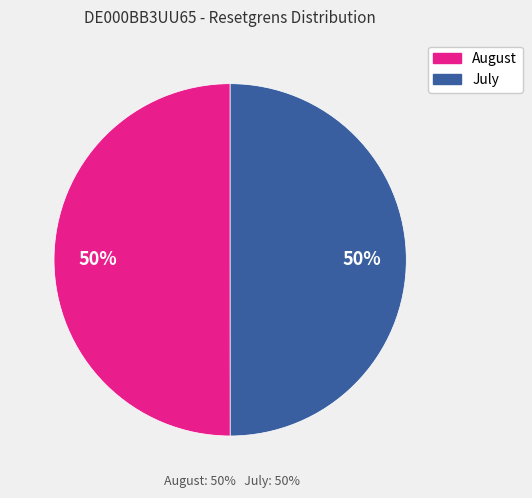

To the nearest percent, what is the average slice percentage?

50%